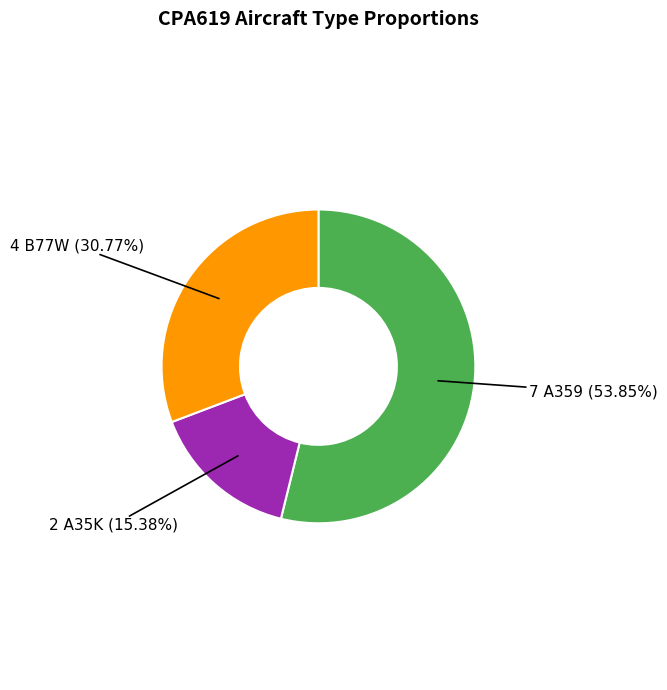

Is there any slice that represents more than half of the pie?

Yes